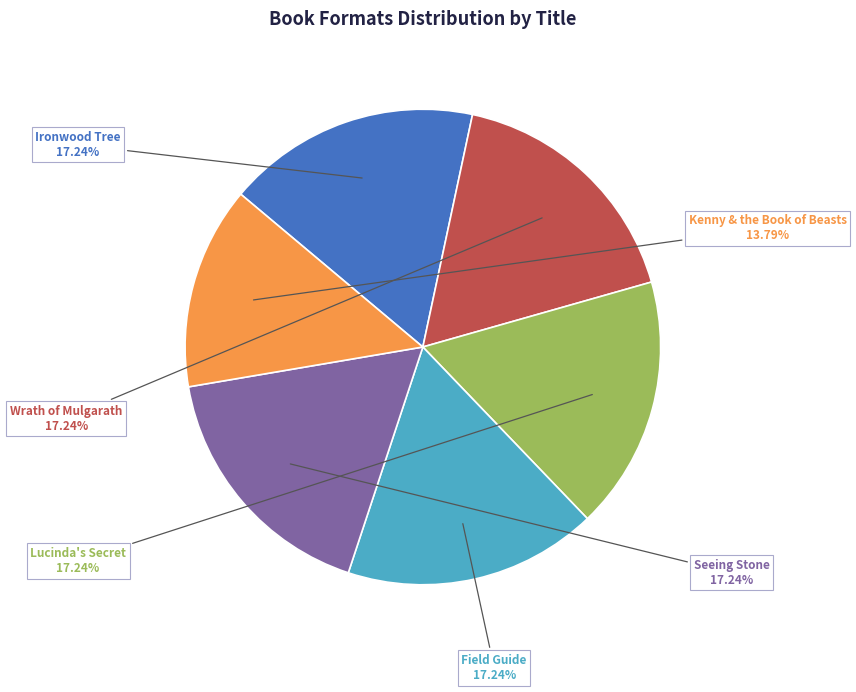

What is the ratio of the value at Kenny & the Book of Beasts to the value at Seeing Stone?

0.8